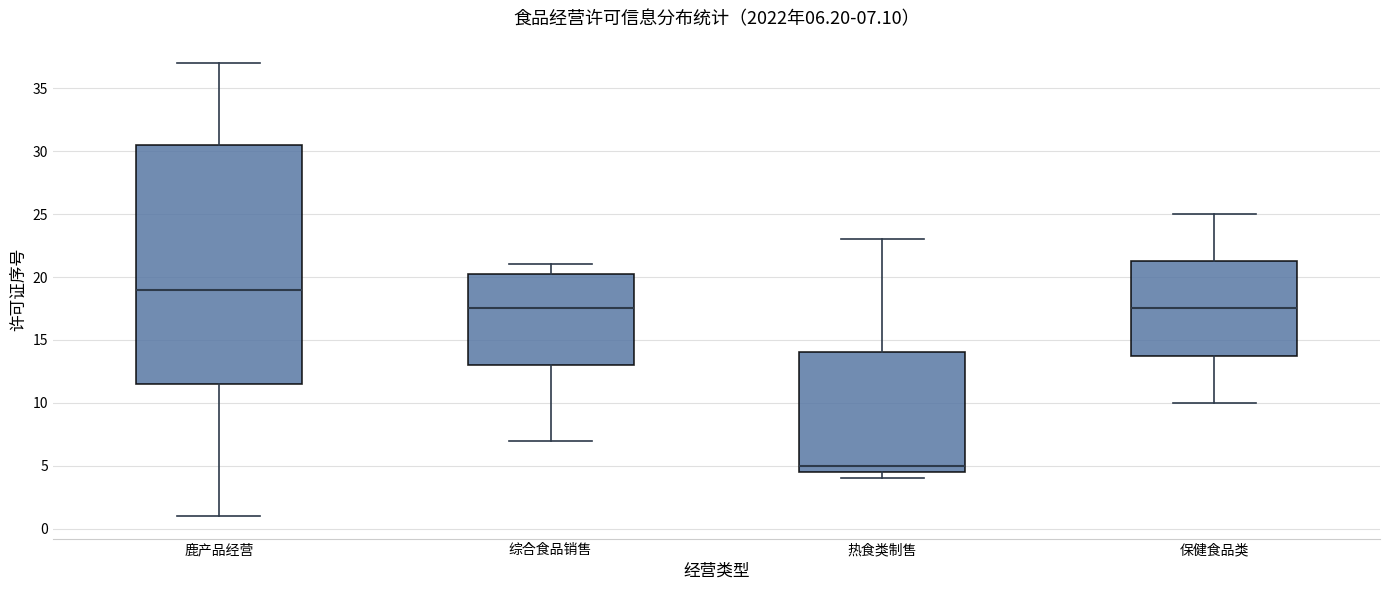

Comparing the boxes themselves (not the whiskers), which one is the tallest?

鹿产品经营